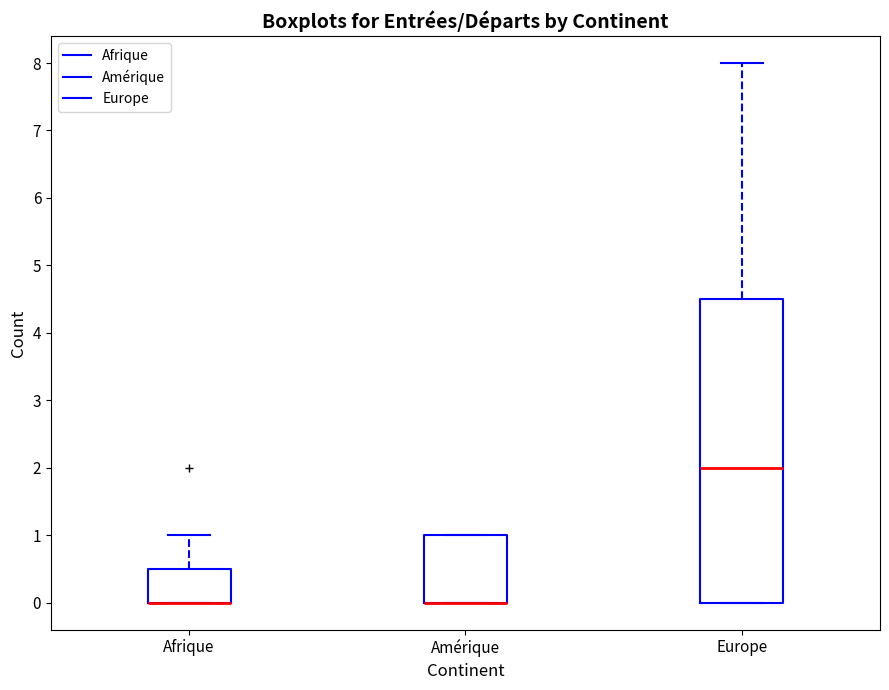

Where is the upper edge of the box for Amérique on the y-axis? The values are not printed on the chart, so give them approximately, as read against the axis.

1.0